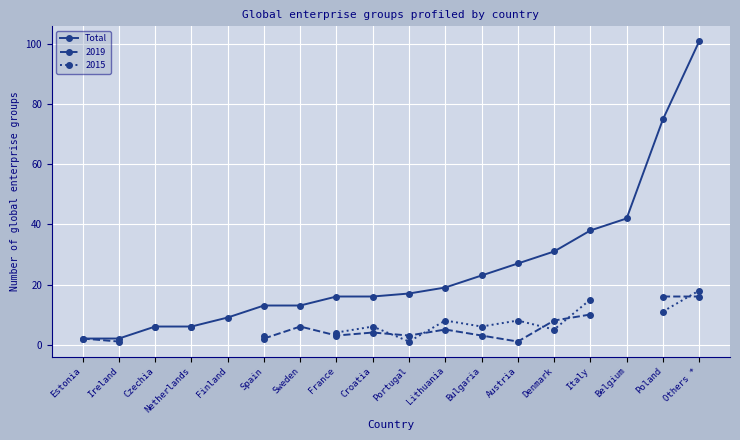

What is the sum of all values?

456